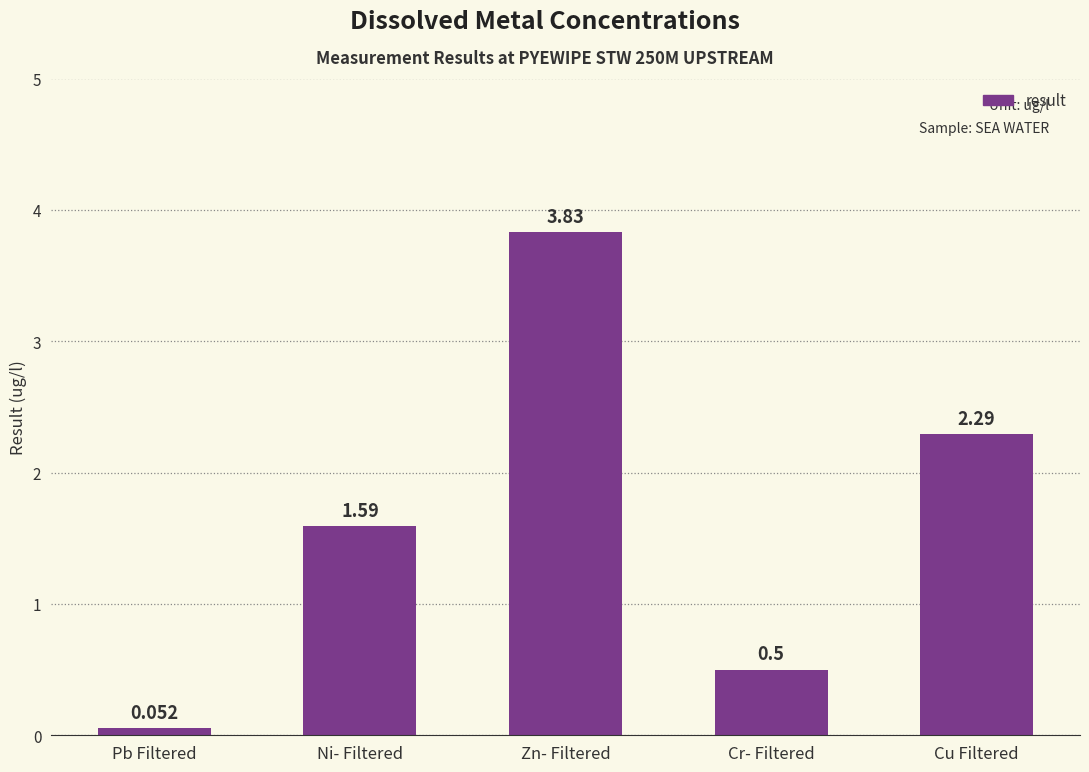

Approximately how many times larger is the value at Cr- Filtered compared to Ni- Filtered?

0.3